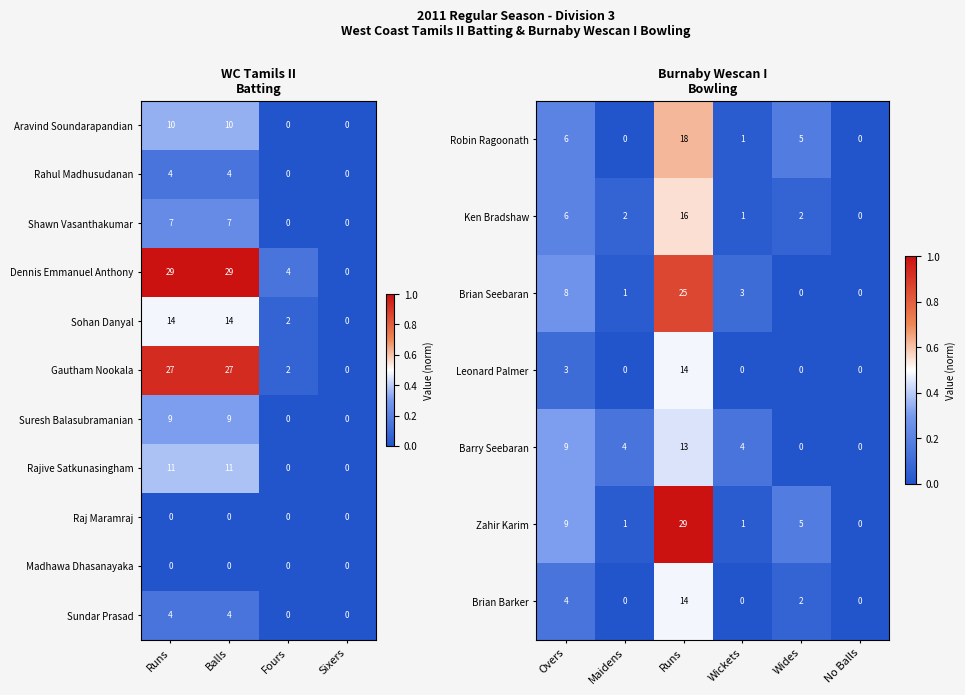

At which category does the chart reach its minimum across all series?

Fours